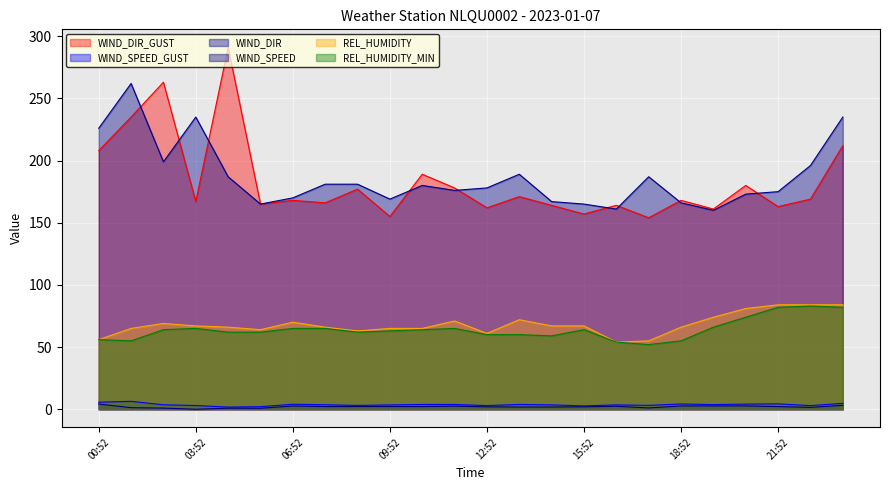

True or false: WIND_SPEED_GUST and WIND_SPEED intersect in this chart.

False